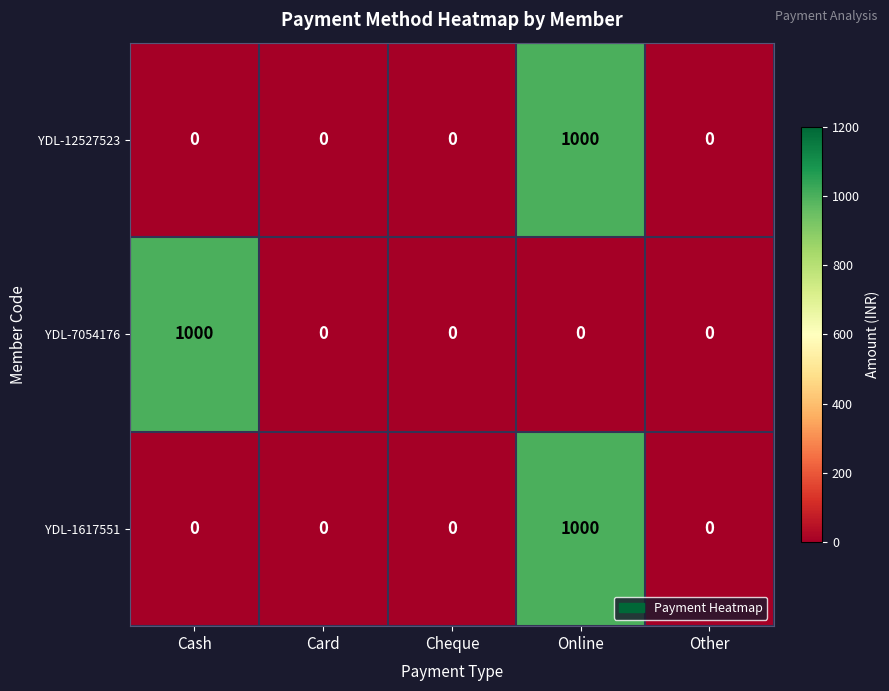

At which category is the sum across all series the highest?

Online